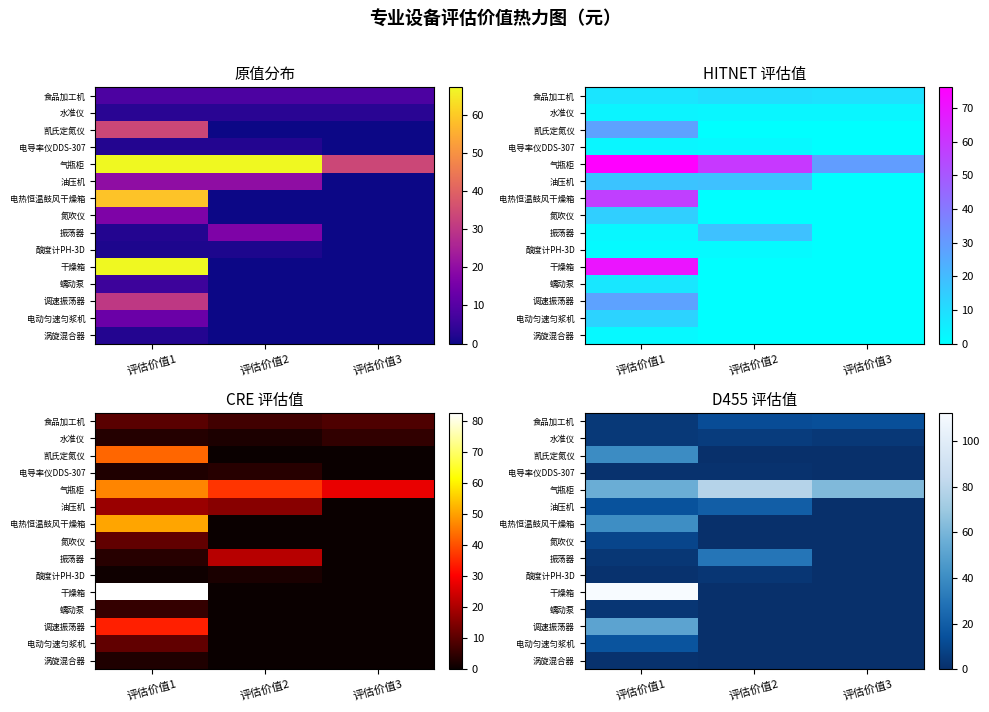

How many categories are shown in the chart?

3